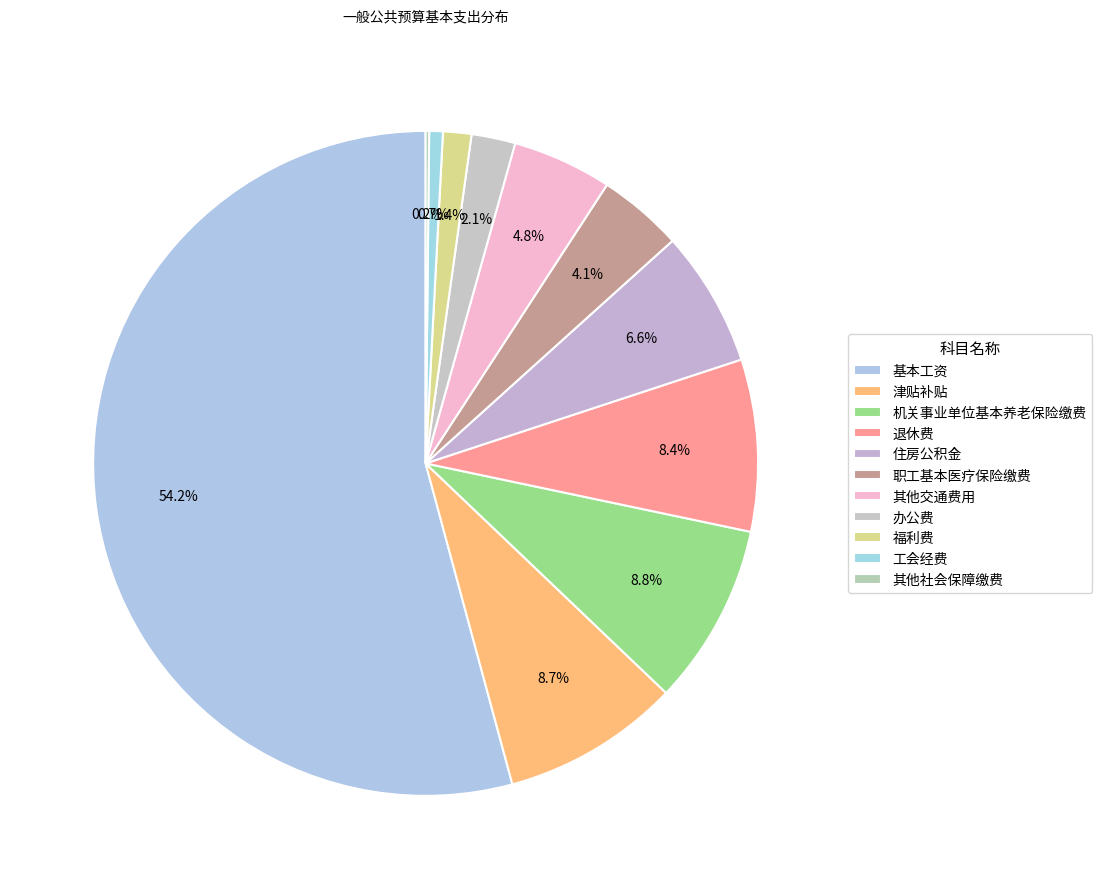

Does 基本工资 account for over 50% of the chart?

Yes